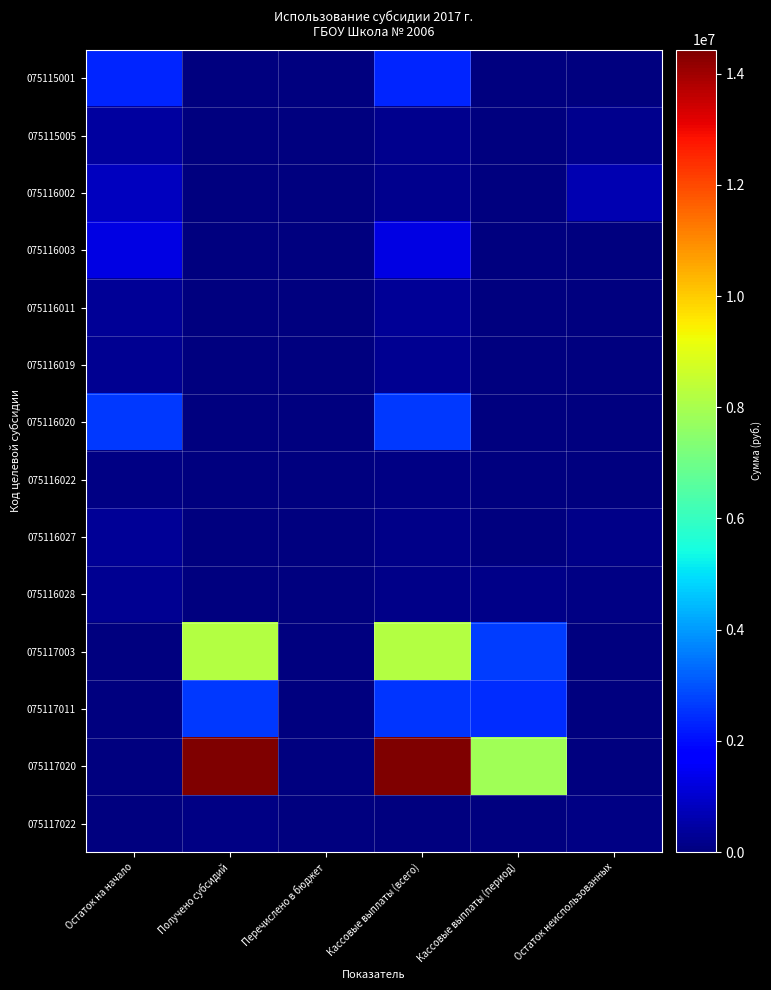

What is the total value across all series at Кассовые выплаты (период)?

13262116.1